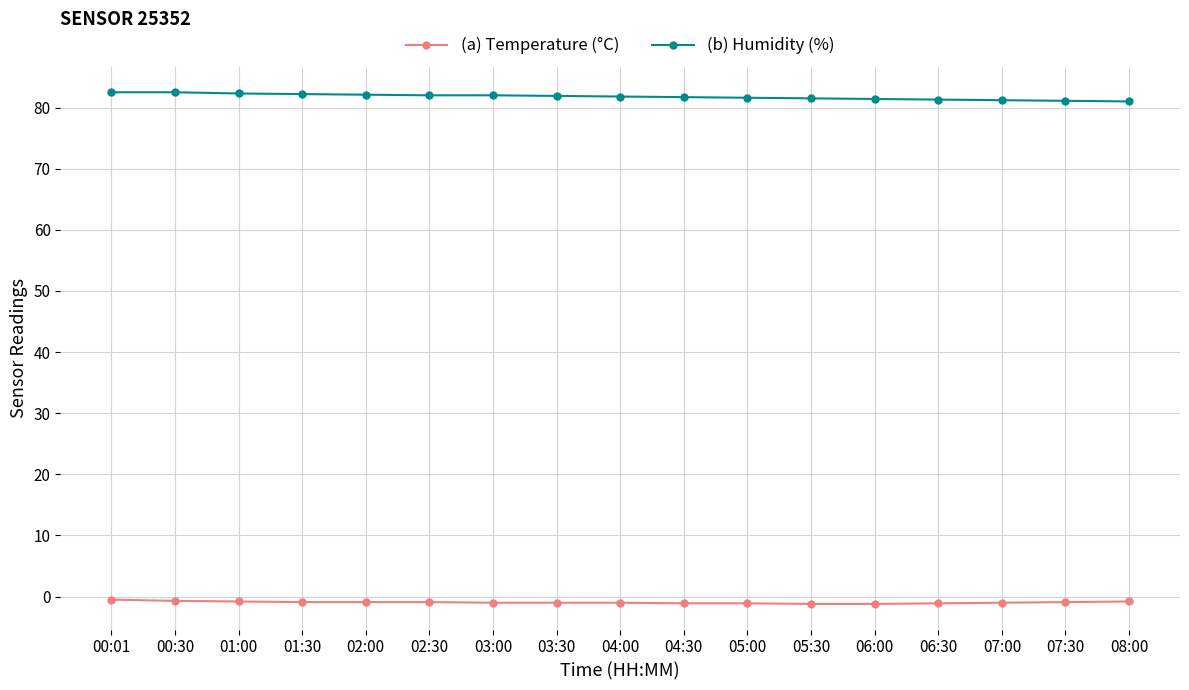

Rank the series by their average value, from highest to lowest.

(b) Humidity (%), (a) Temperature (°C)